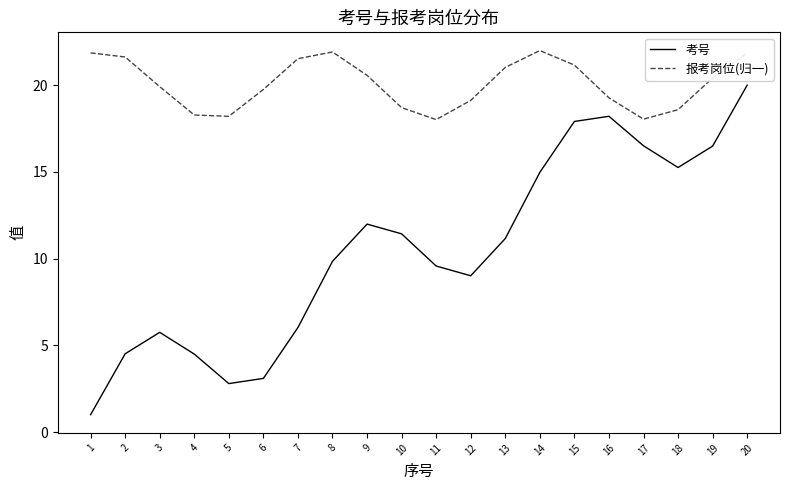

Rank the series by their average value, from lowest to highest.

考号, 报考岗位(归一)